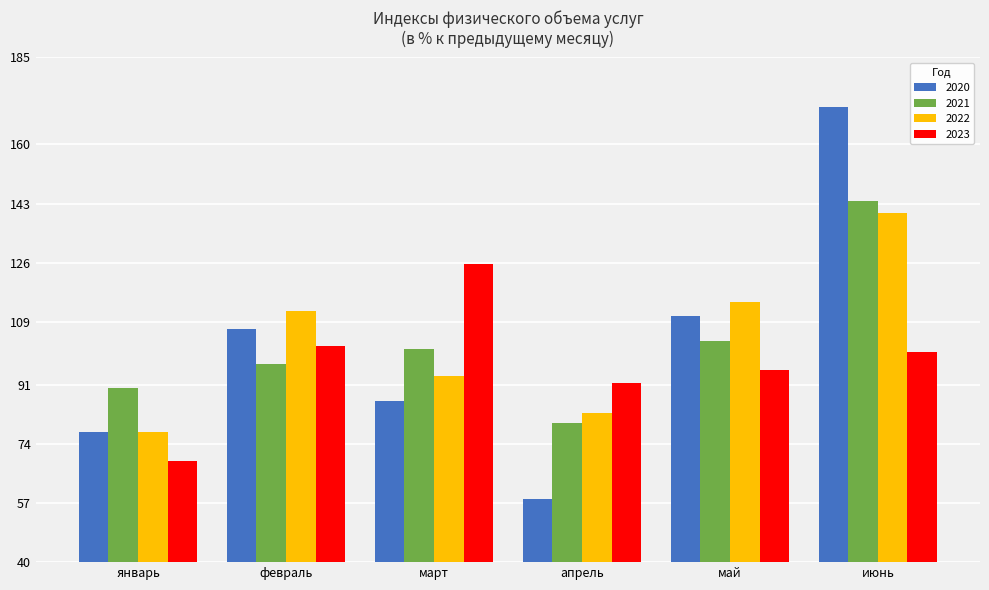

Is the value of 2020 at май greater than the value of 2022 at июнь?

No